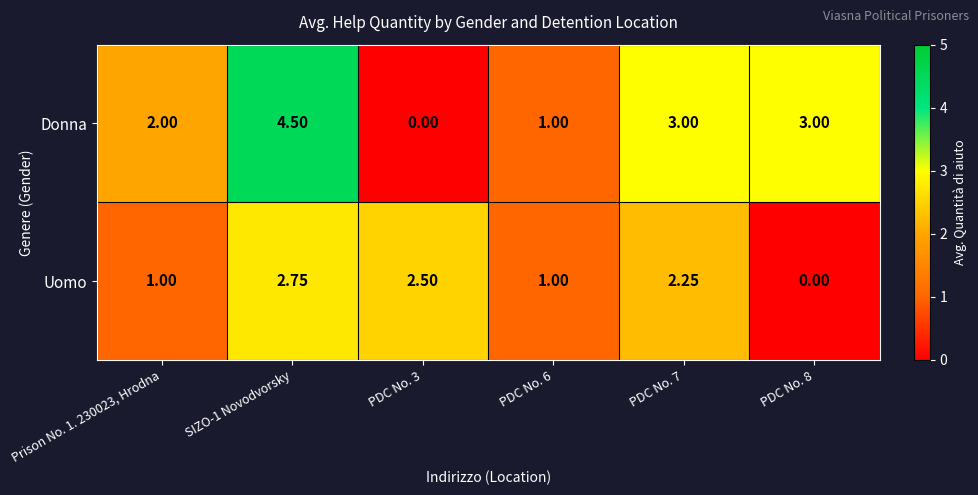

List the series in order of their peak value, lowest first.

Uomo, Donna